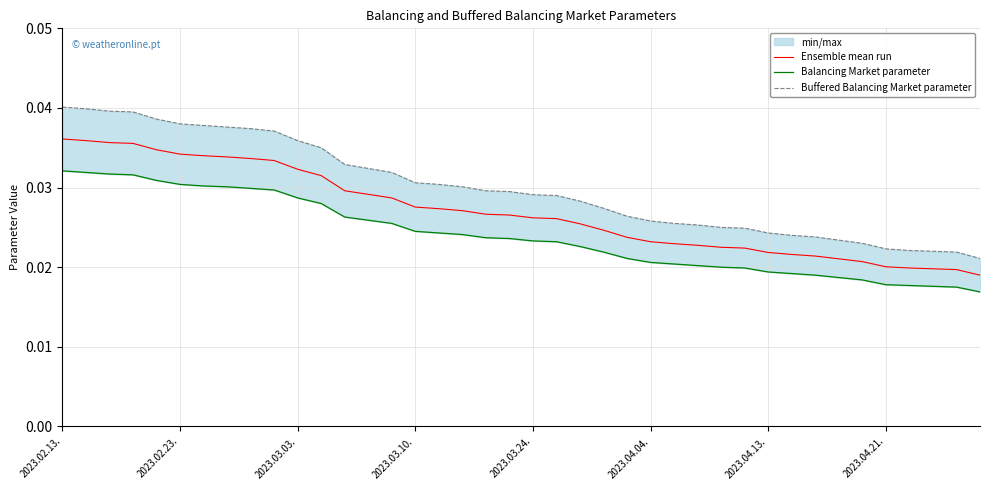

How many lines are shown in the chart?

3